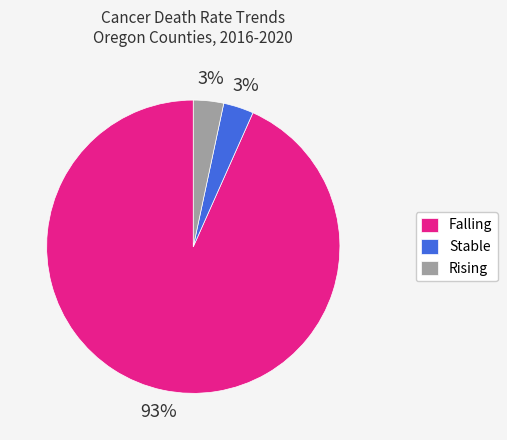

Which category has the biggest portion of the pie?

Falling